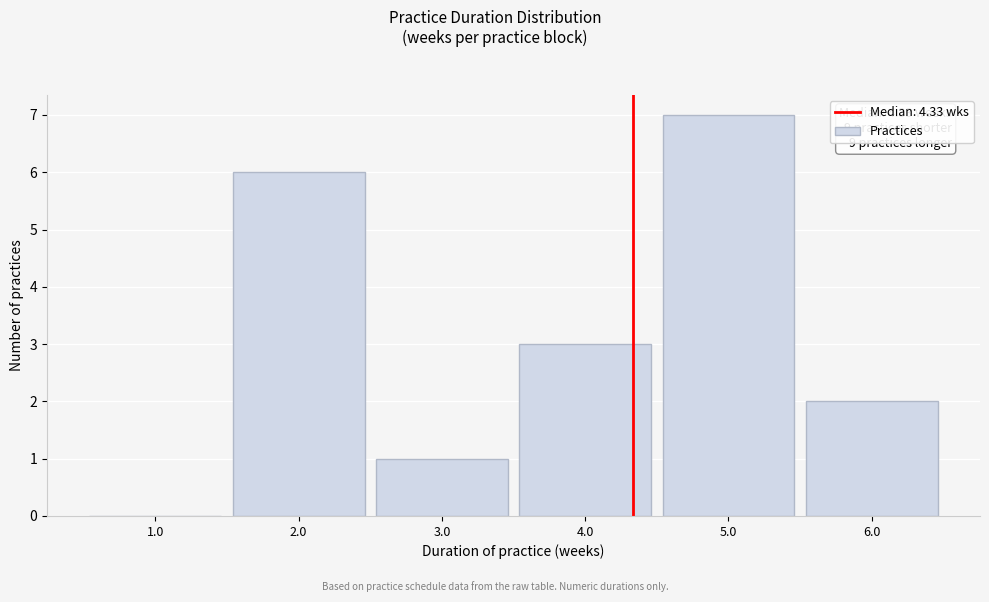

Over which range of the x-axis is the bar tallest?

4.5 to 5.5